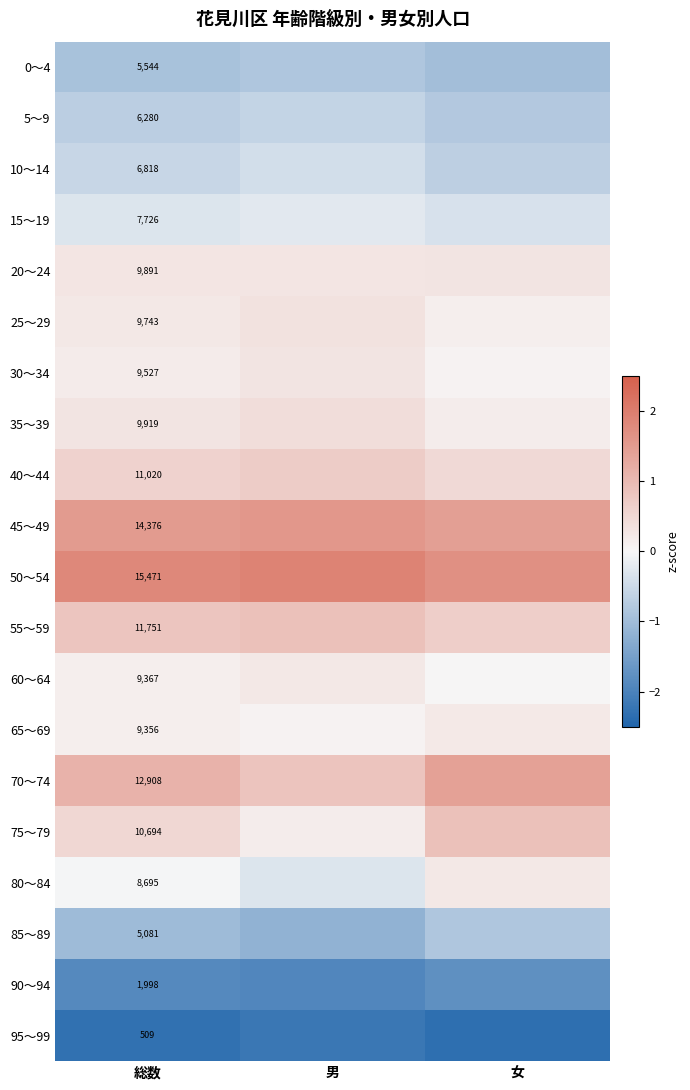

How many data points does each series have?

3